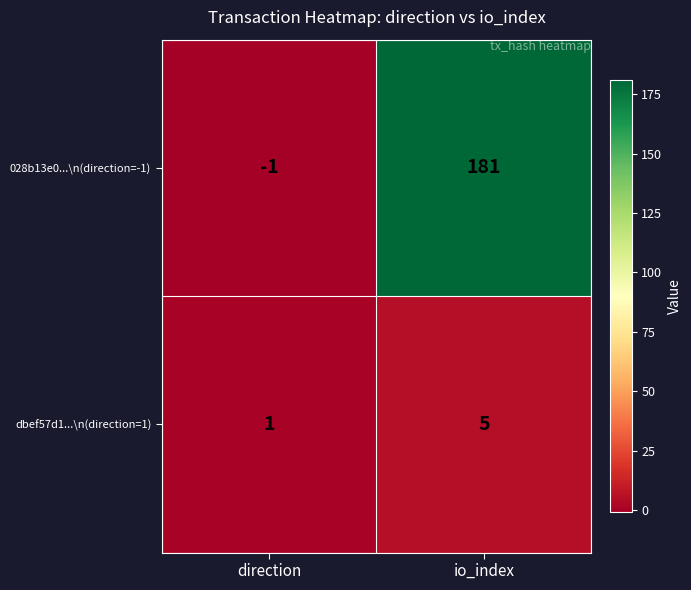

Which category has the highest value across all series?

io_index